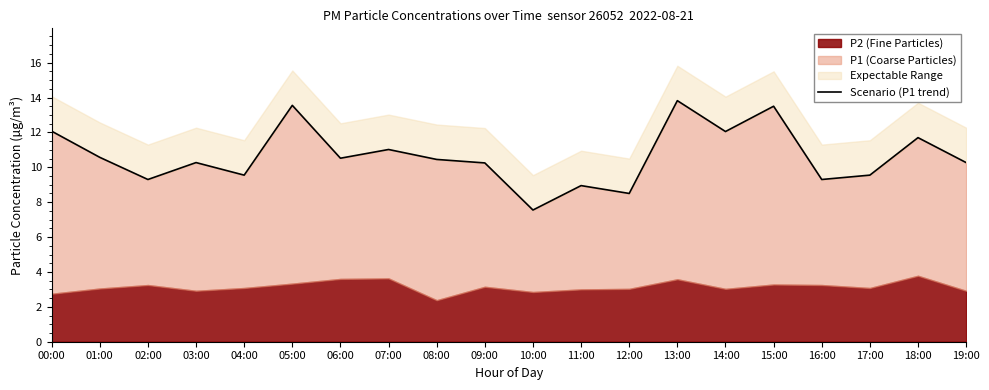

Reading right to left, list all the values displayed in this chart.

10.3	11.7	9.6	9.3	13.5	12.1	13.8	8.5	8.9	7.5	10.2	10.4	11.0	10.5	13.6	9.6	10.3	9.3	10.6	12.1